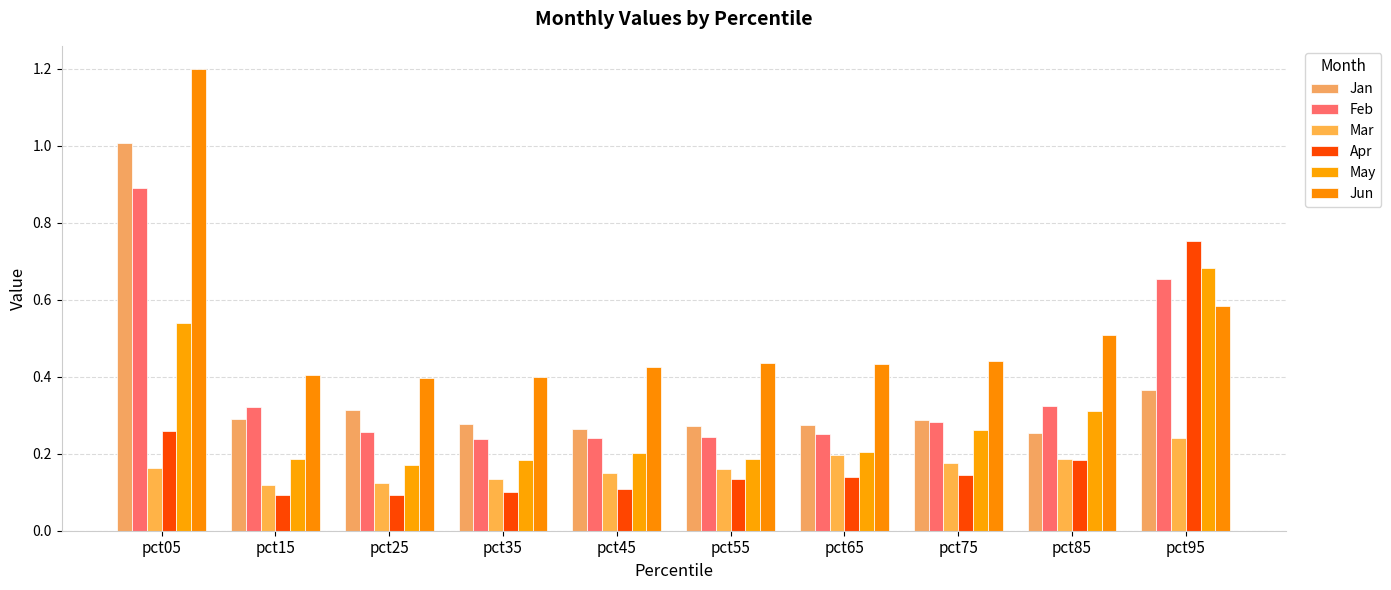

How many distinct data groups are displayed?

6